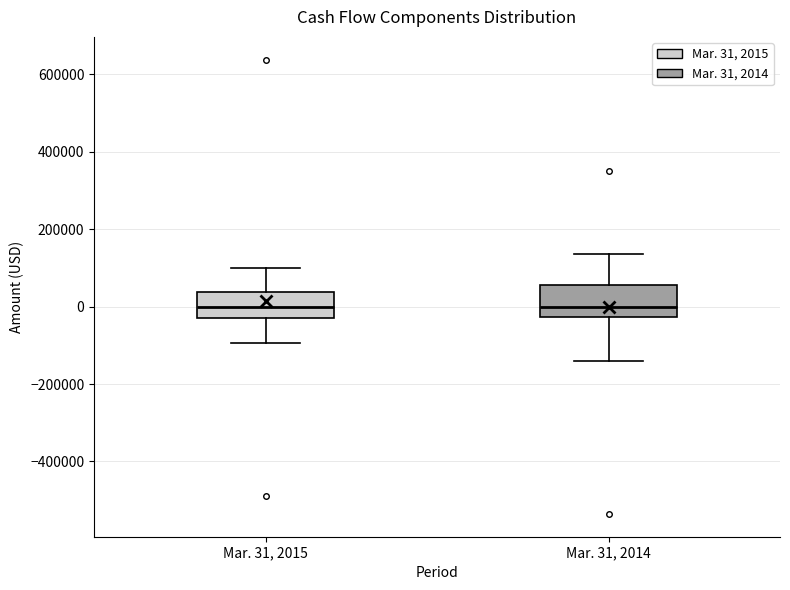

Where does the lower whisker of the box for Mar. 31, 2015 end on the y-axis? The values are not printed on the chart, so give them approximately, as read against the axis.

-100000